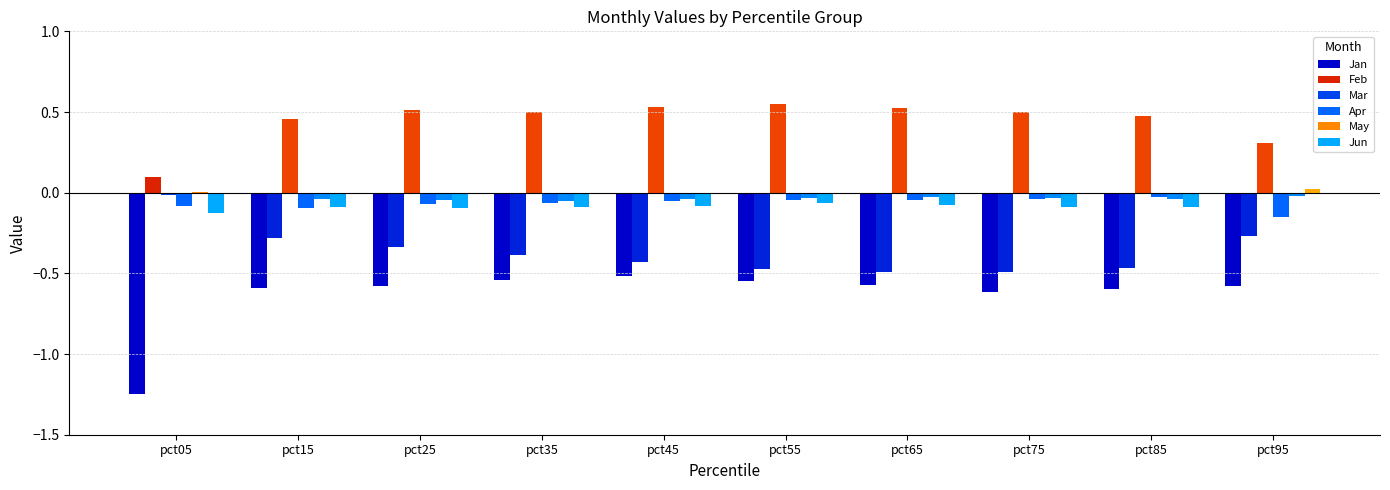

What is the difference between the second highest and minimum values in the Mar series?

0.5